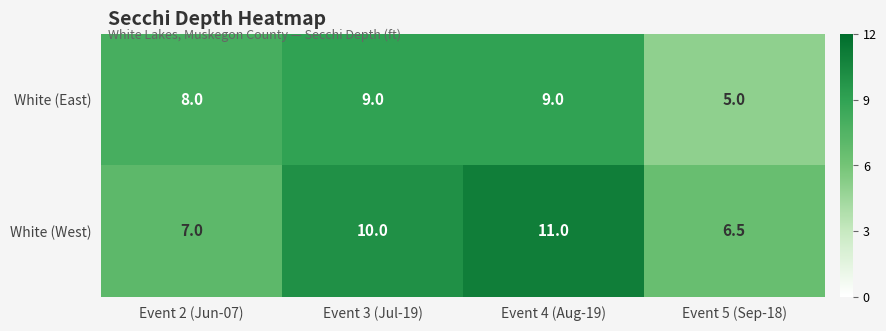

What is the smallest value displayed?

5.0